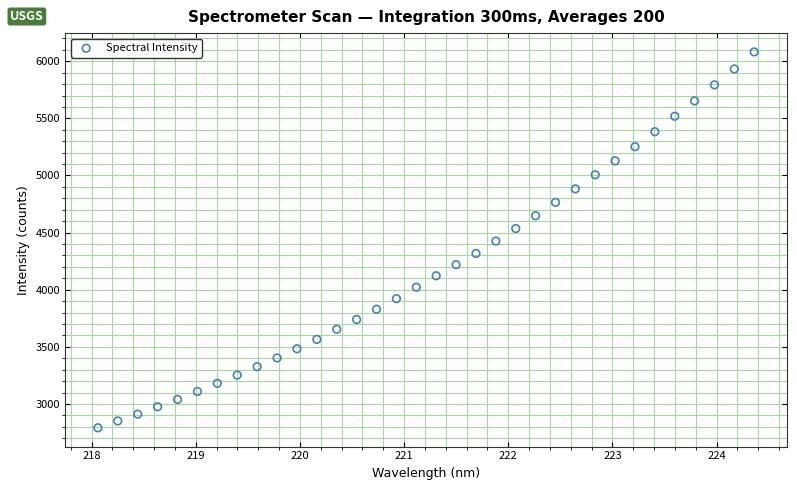

What is the range of Y values (max minus min)?

3290.4